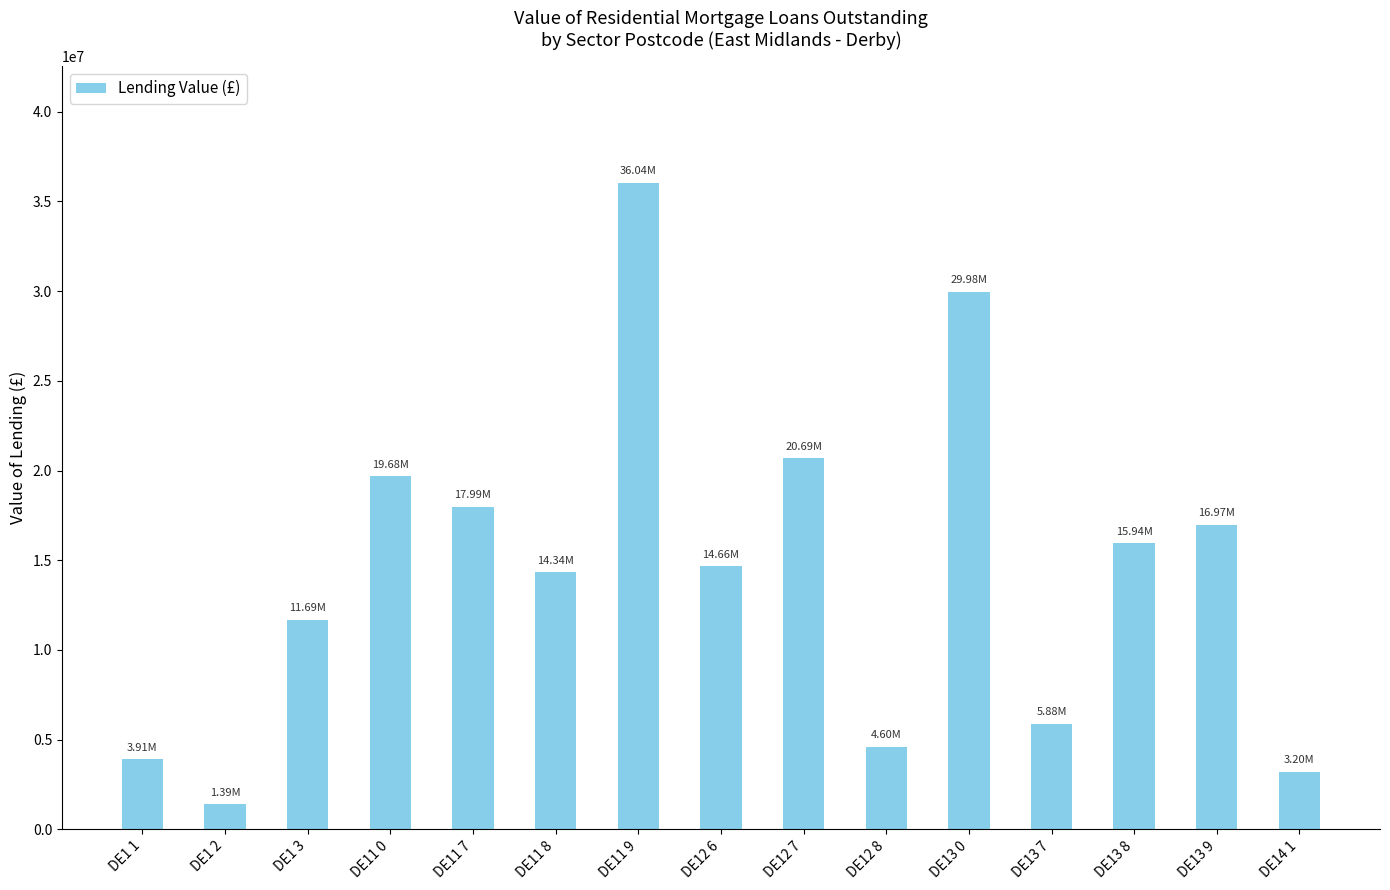

What is the minimum value shown in the chart?

1388696.8